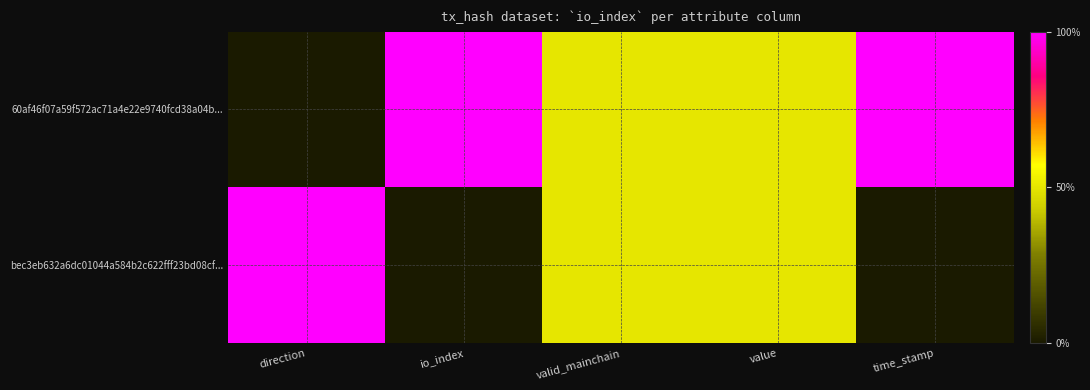

List the series in order of their overall mean, highest first.

60af46f07a59f572ac71a4e22e9740fcd38a04b..., bec3eb632a6dc01044a584b2c622fff23bd08cf...